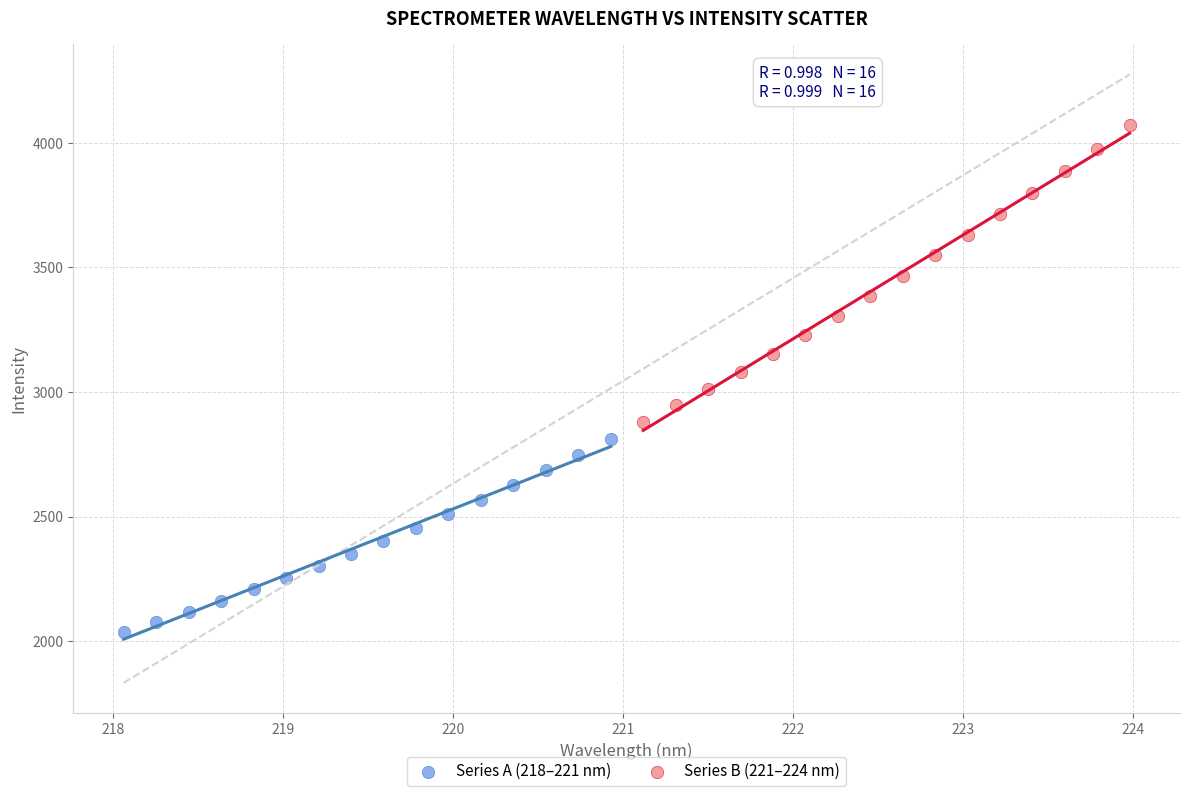

Which series reaches the minimum Y coordinate?

Series A (218–221 nm)